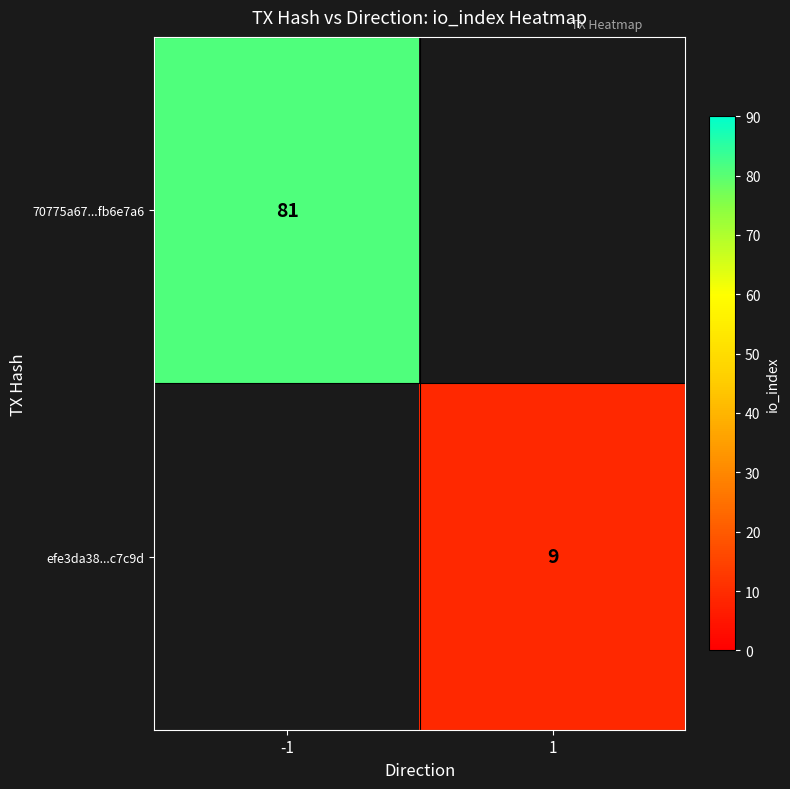

True or false: 70775a67...fb6e7a6 has a value of 121 at -1.

False